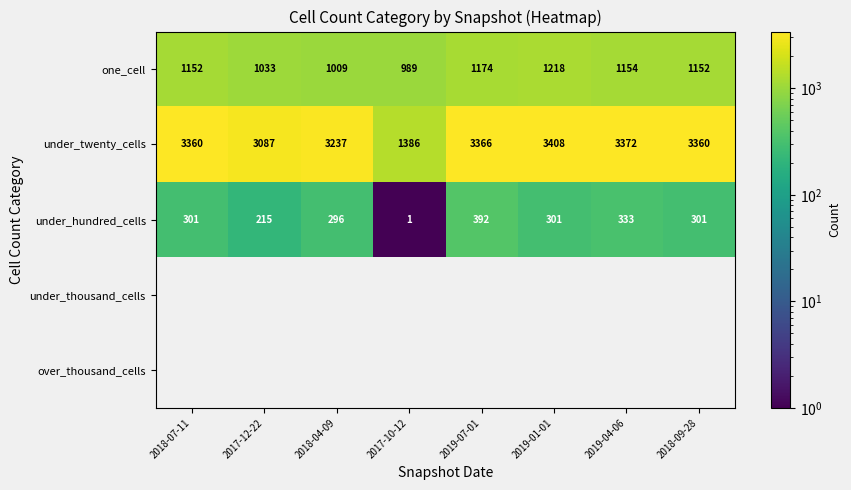

What is the highest value of the under_twenty_cells series?

3408